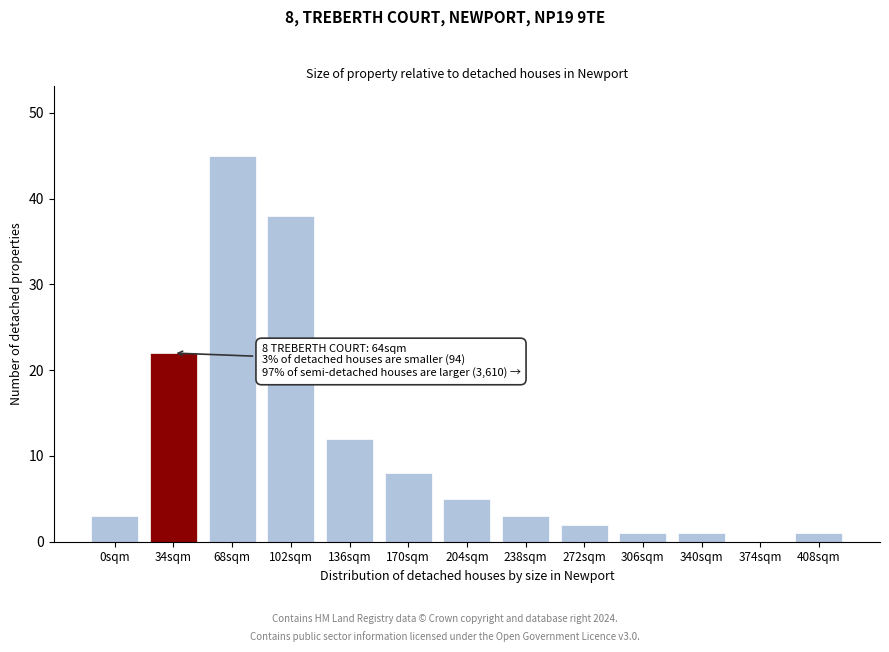

Reading right to left, what are all the values shown in this chart?

408sqm=1	374sqm=0	340sqm=1	306sqm=1	272sqm=2	238sqm=3	204sqm=5	170sqm=8	136sqm=12	102sqm=38	68sqm=45	34sqm=22	0sqm=3